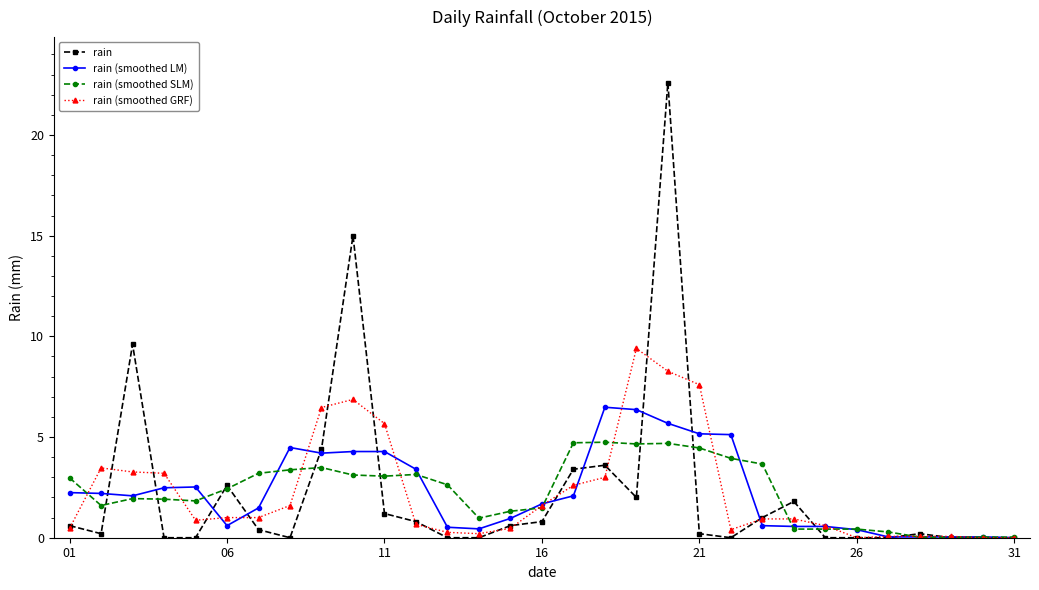

What is the sum of all rain (smoothed LM) values?

71.0